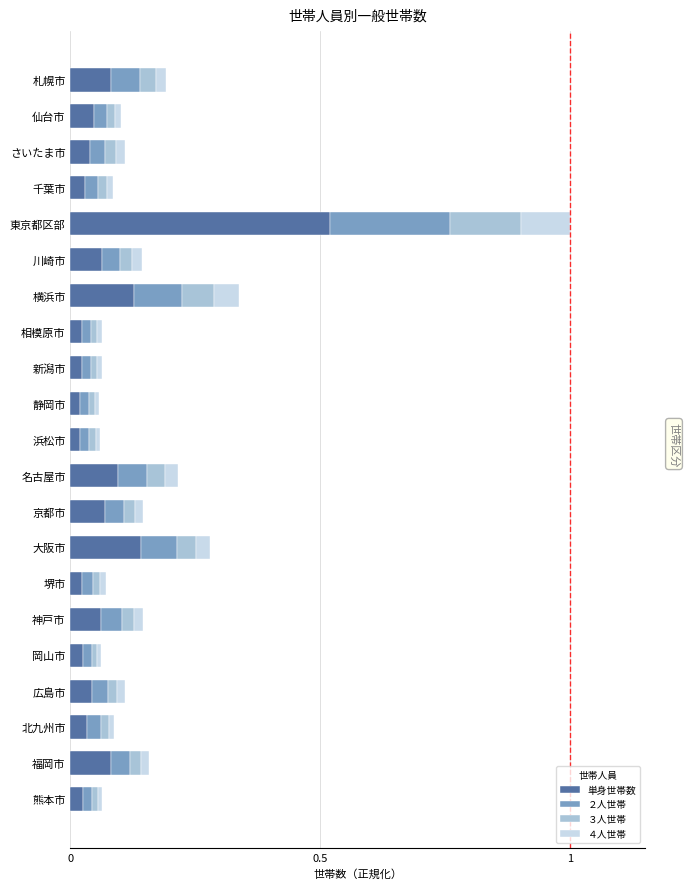

Is it true that 単身世帯数 equals 0.1 at 京都市?

True